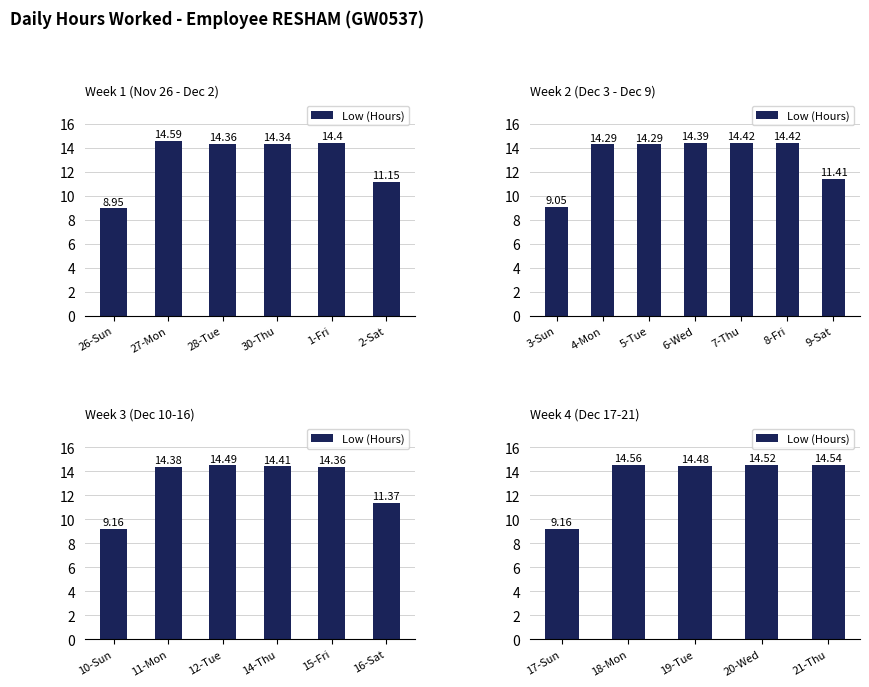

What is the average value?

13.5